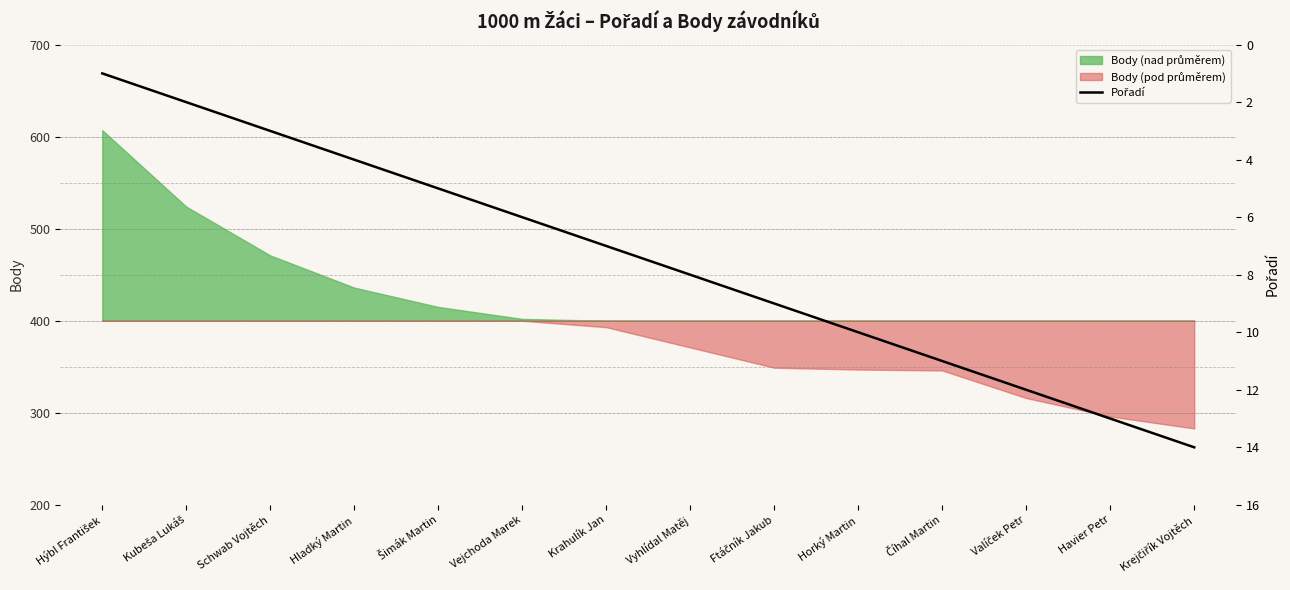

List the labels in order of value, smallest first.

Hýbl František, Kubeša Lukáš, Schwab Vojtěch, Hladký Martin, Šimák Martin, Vejchoda Marek, Krahulík Jan, Vyhlídal Matěj, Ftáčník Jakub, Horký Martin, Číhal Martin, Valíček Petr, Havier Petr, Krejčiřík Vojtěch